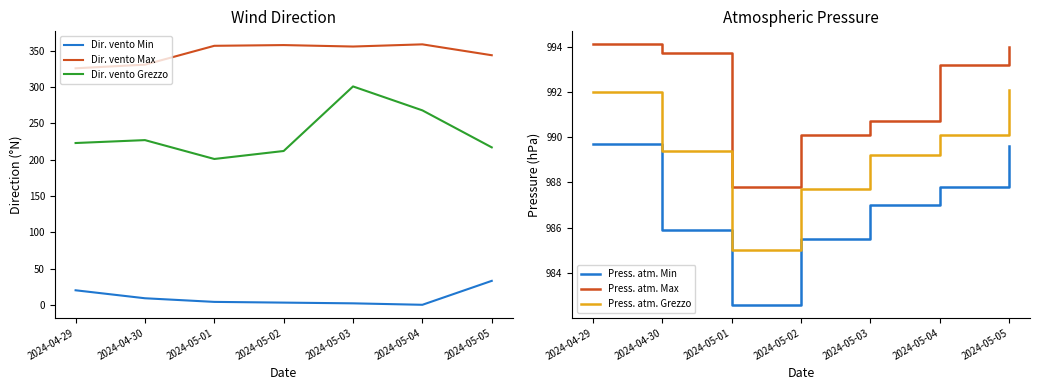

True or false: Dir. vento Min and Dir. vento Grezzo intersect in this chart.

False